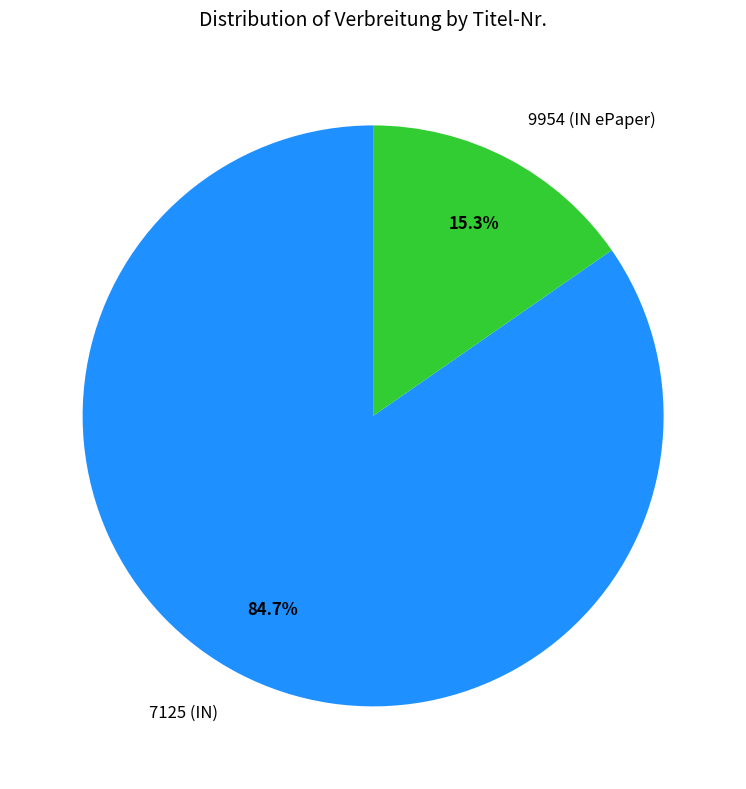

True or false: 7125 (IN) accounts for 85% of the total.

True